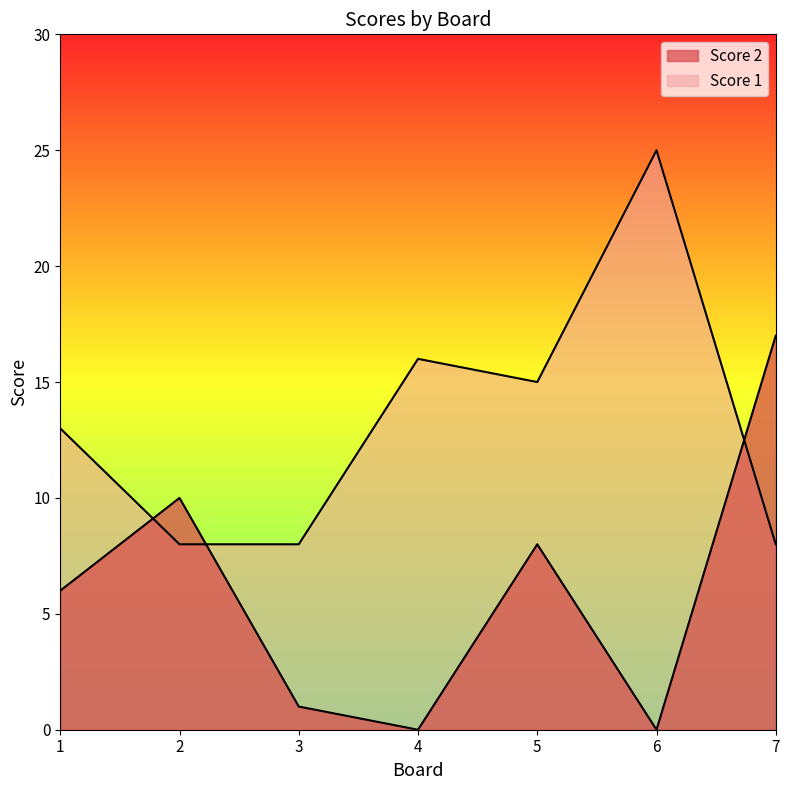

How many values in the Score 2 series are below 6?

3